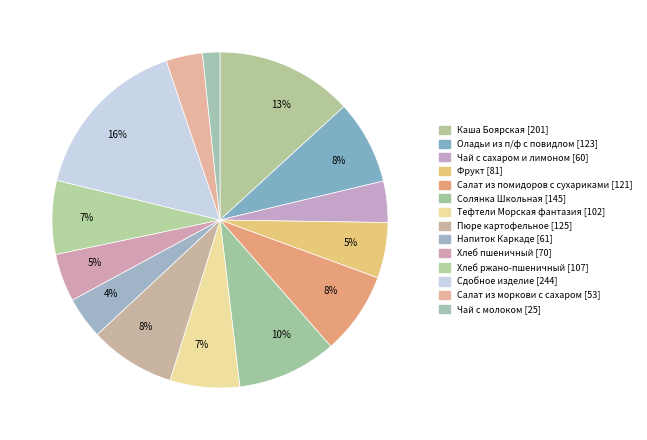

Count the number of slices in the pie.

14